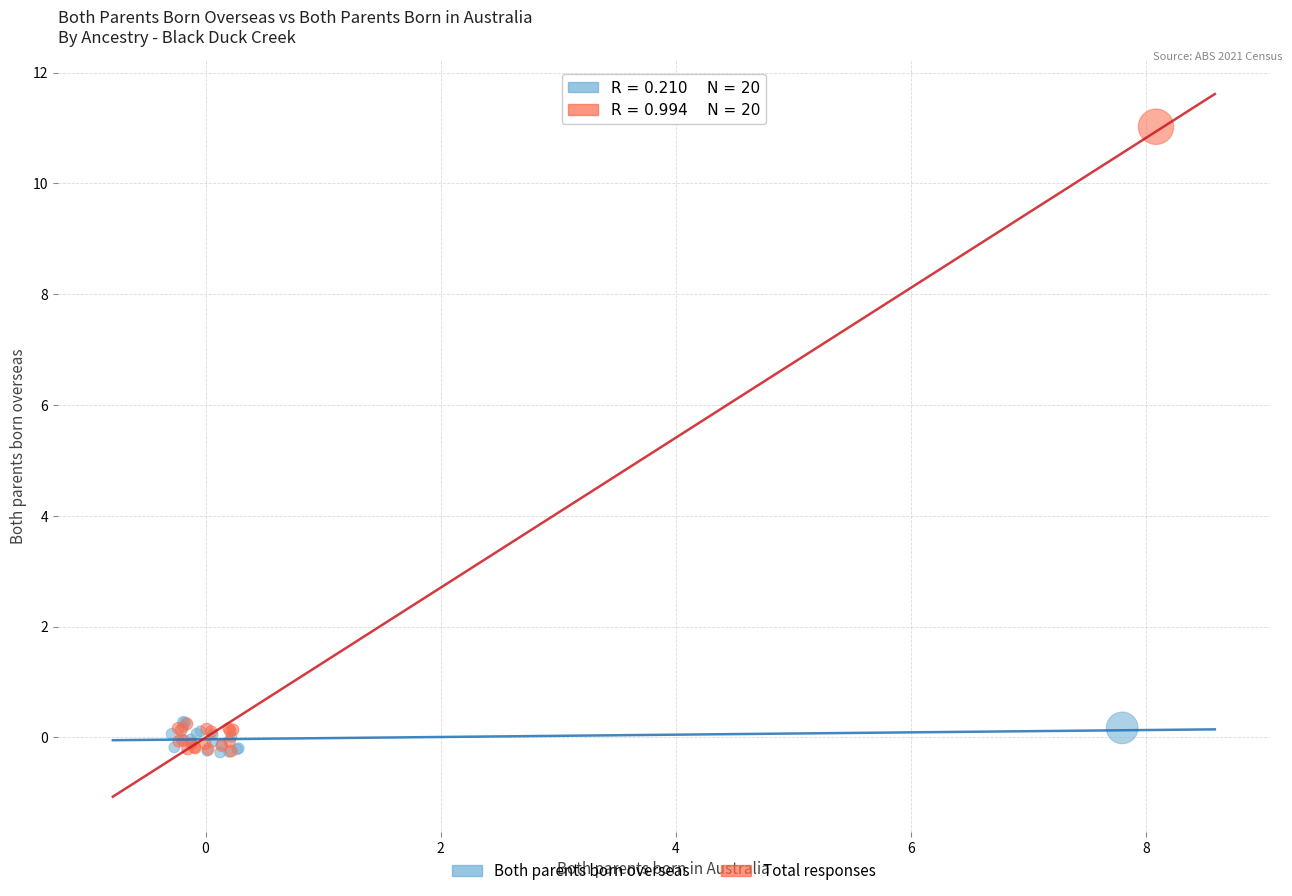

Which series contains the highest Y value?

Total responses